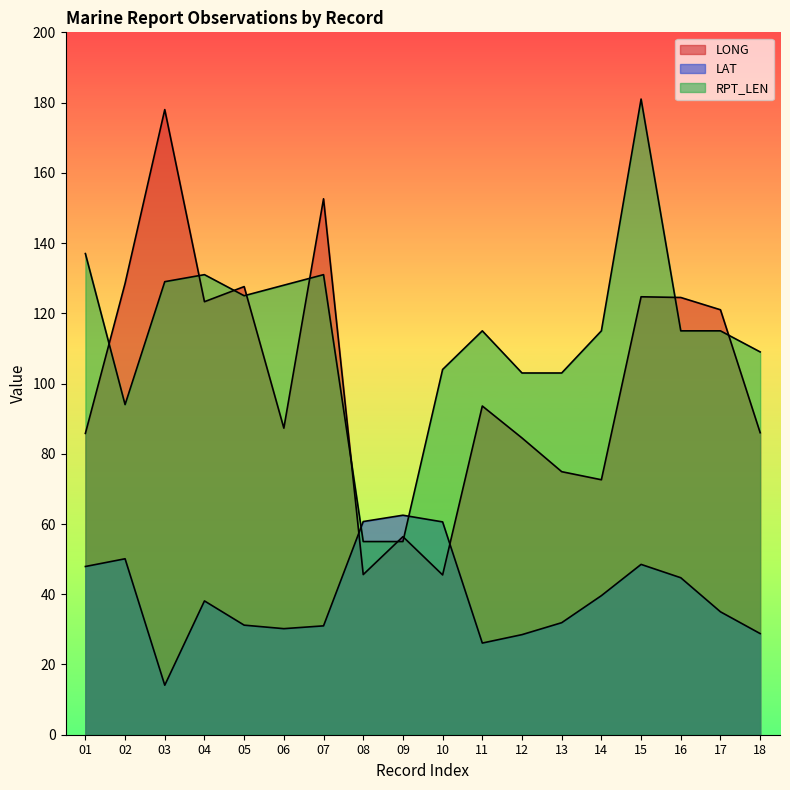

At which category is the sum across all series the highest?

15